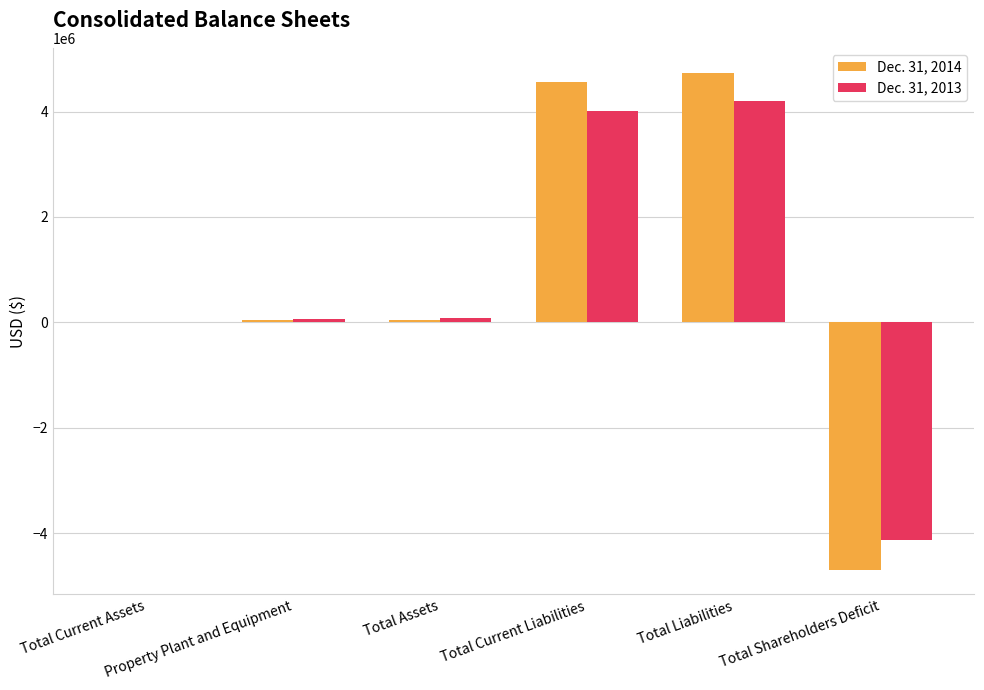

Is it true that Dec. 31, 2013 equals 4008420 at Total Current Liabilities?

True